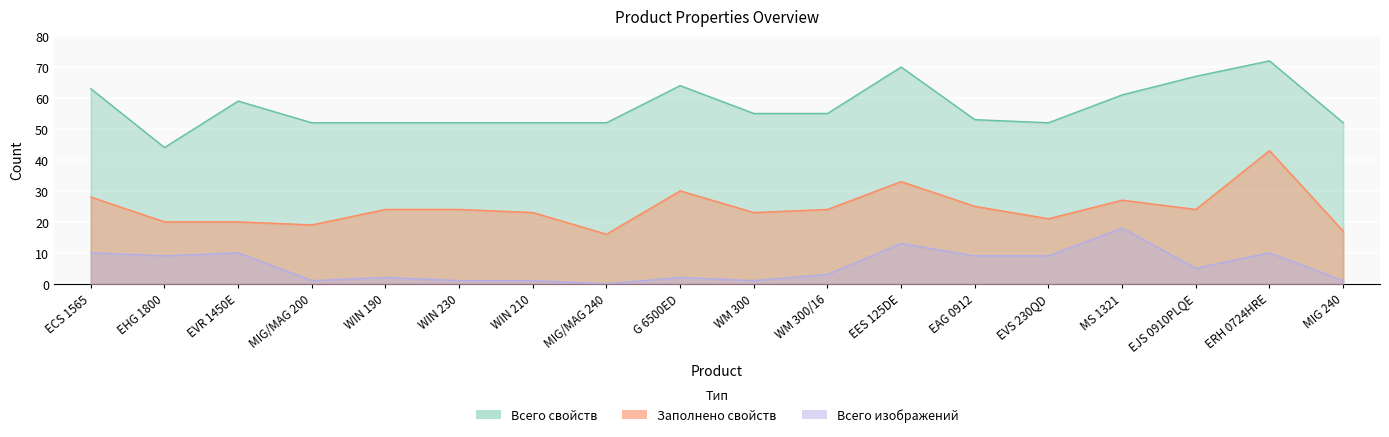

Is the value of Всего изображений at EVS 230QD greater than the value of Заполнено свойств at EVR 1450E?

No